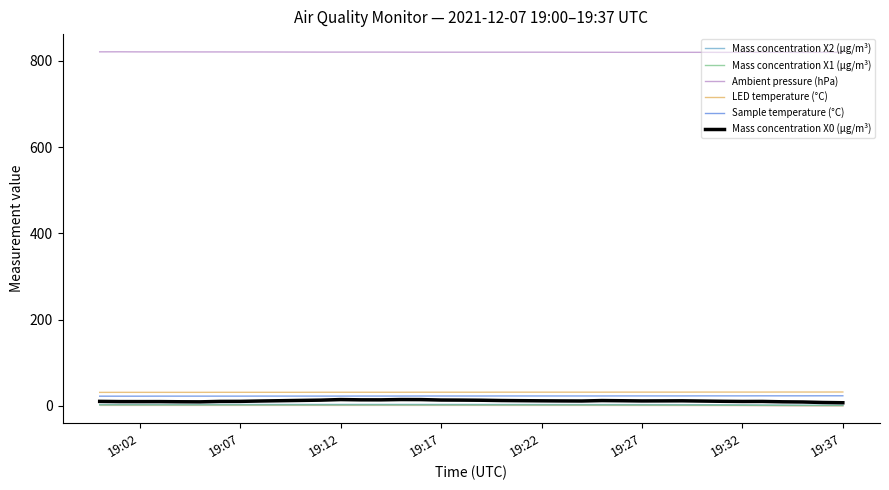

True or false: Ambient pressure (hPa) and Mass concentration X0 (μg/m³) cross at least once.

False